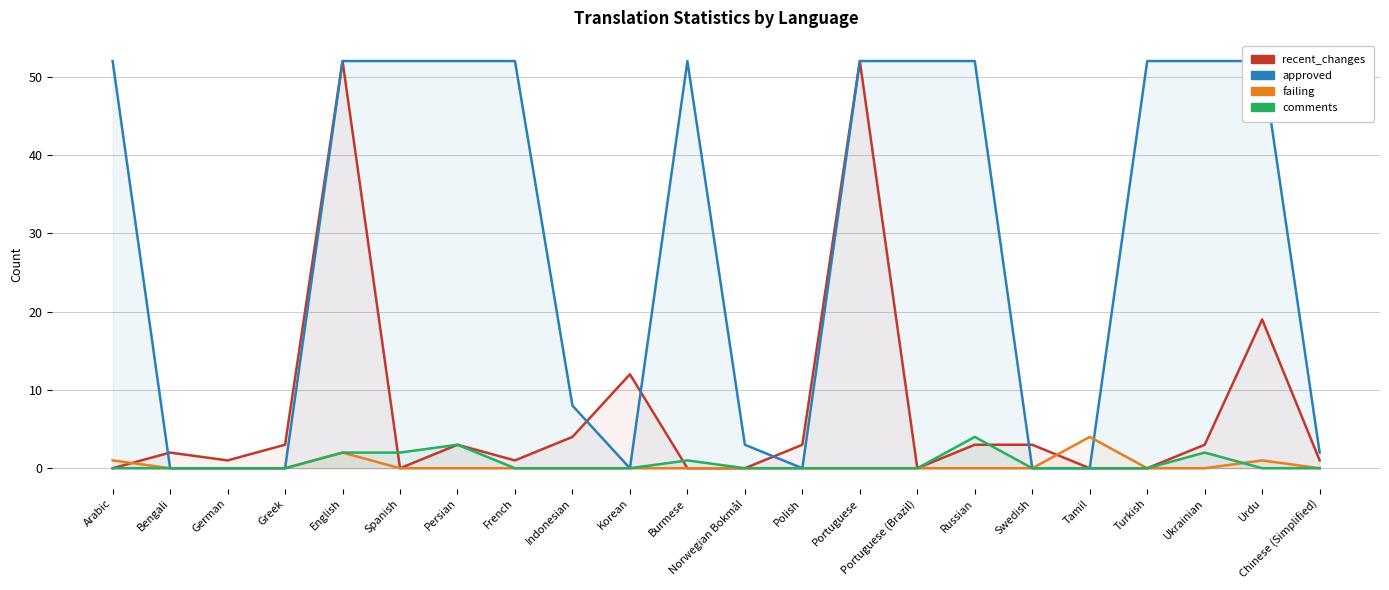

List the series in order of their peak value, lowest first.

failing, comments, recent_changes, approved